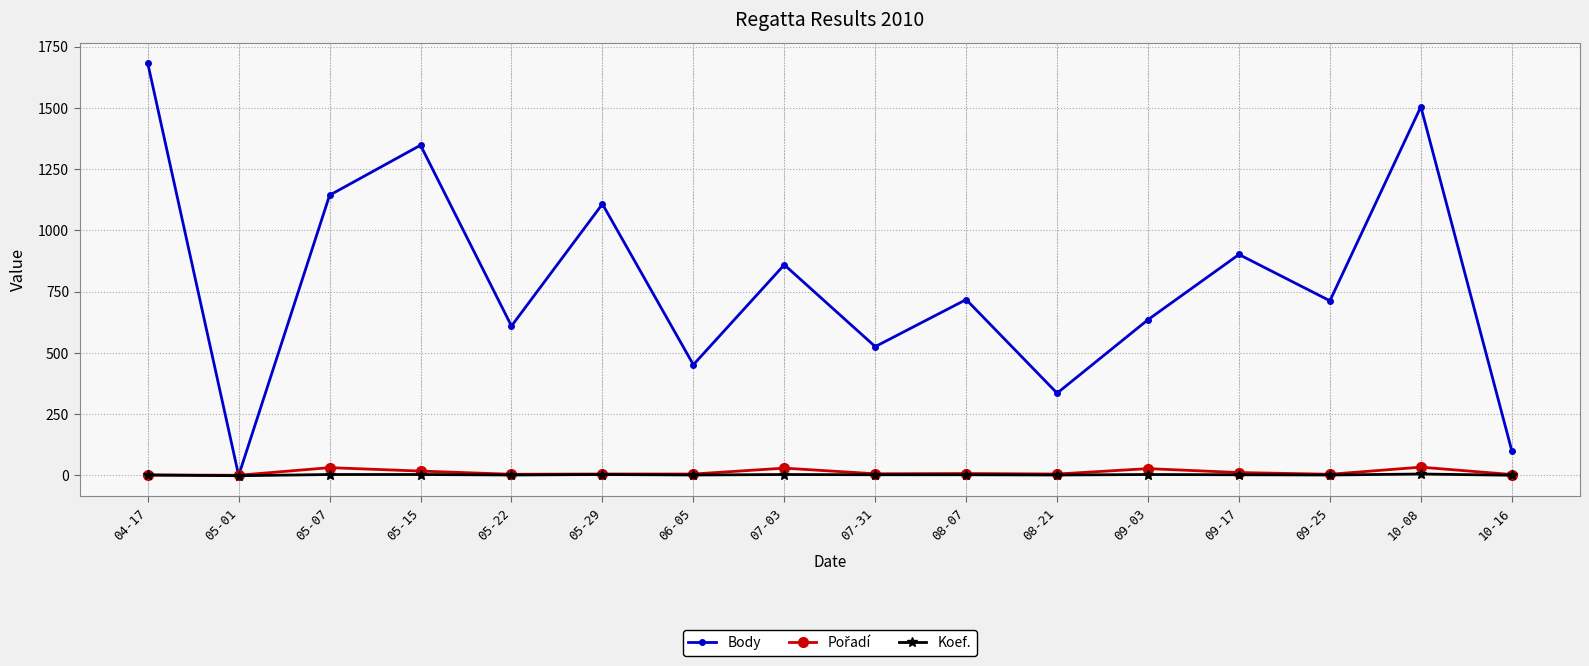

How many interior local valleys does the Body series have?

6